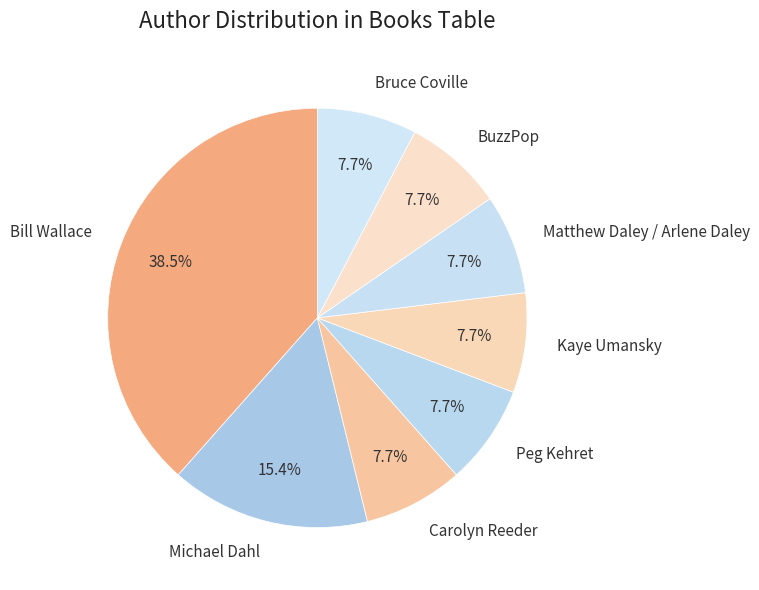

Which has a higher value, Kaye Umansky or Bill Wallace?

Bill Wallace